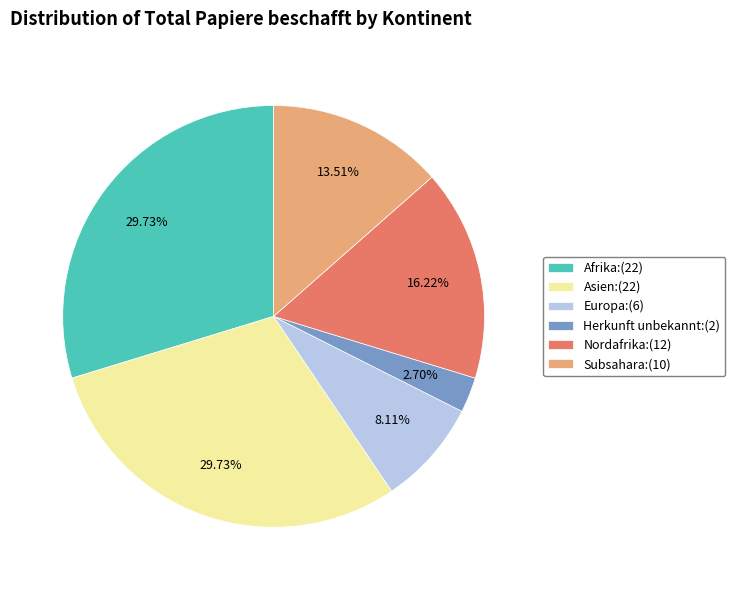

Count the number of slices in the pie.

6